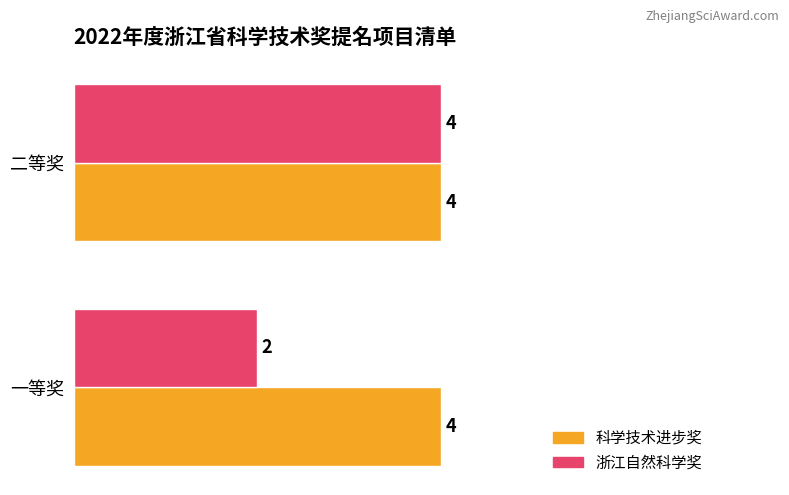

Is it true that 科学技术进步奖 equals 7 at 二等奖?

False